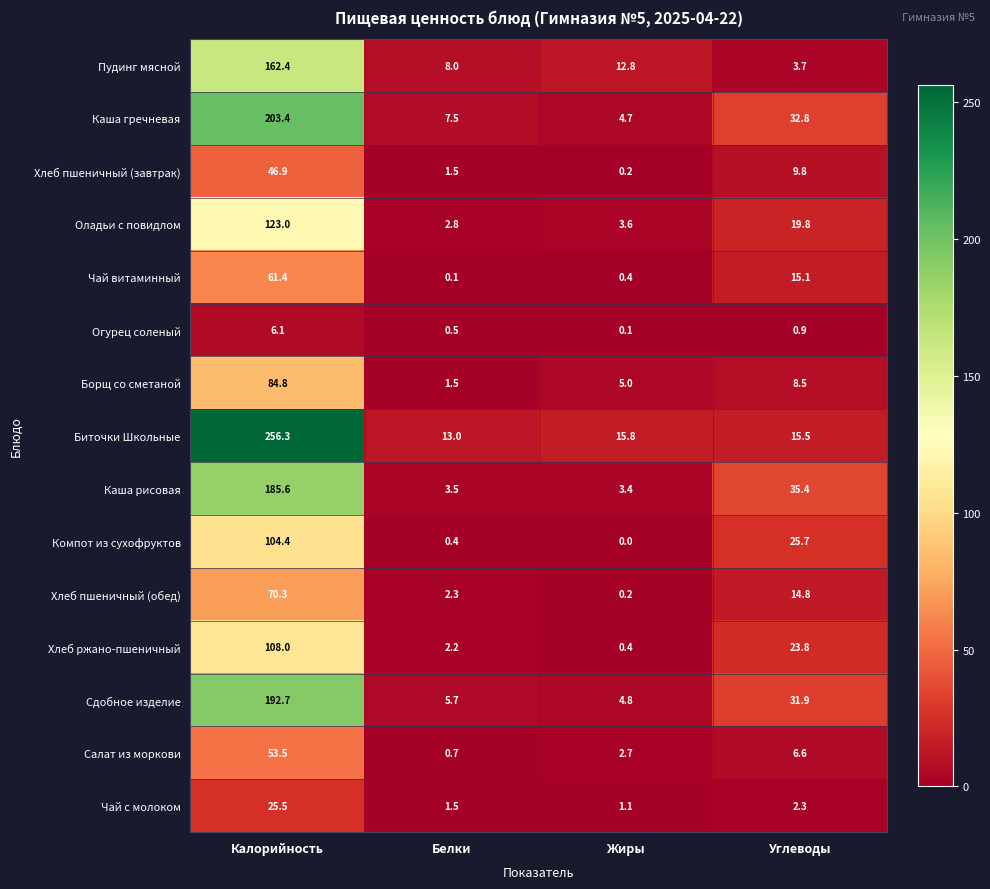

What is the difference between the maximum and minimum values in the Борщ со сметаной series?

83.3